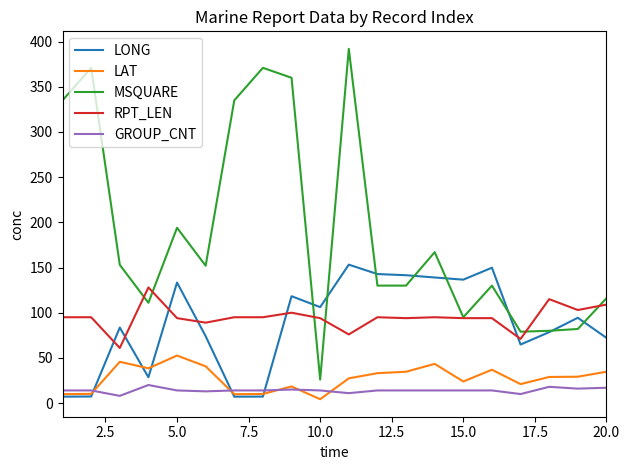

True or false: LAT has more than 2 interior local peaks.

True